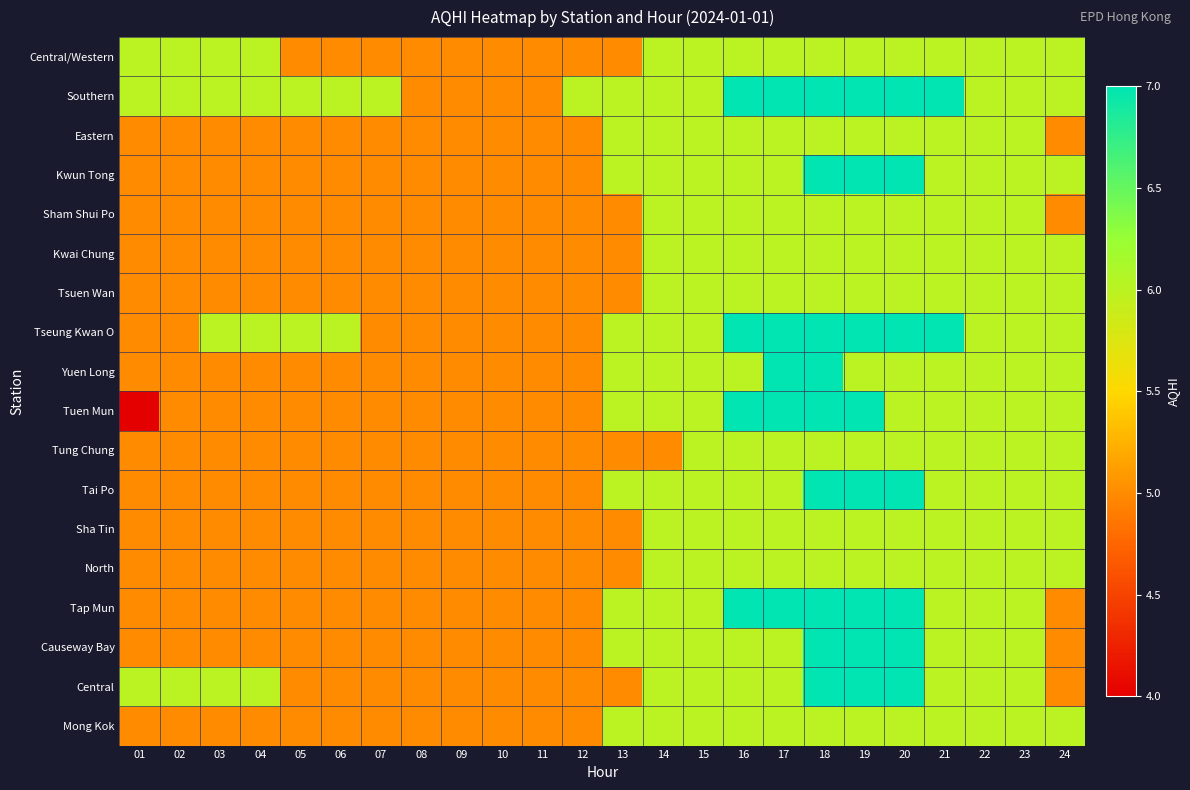

At which category is the sum across all series the highest?

18